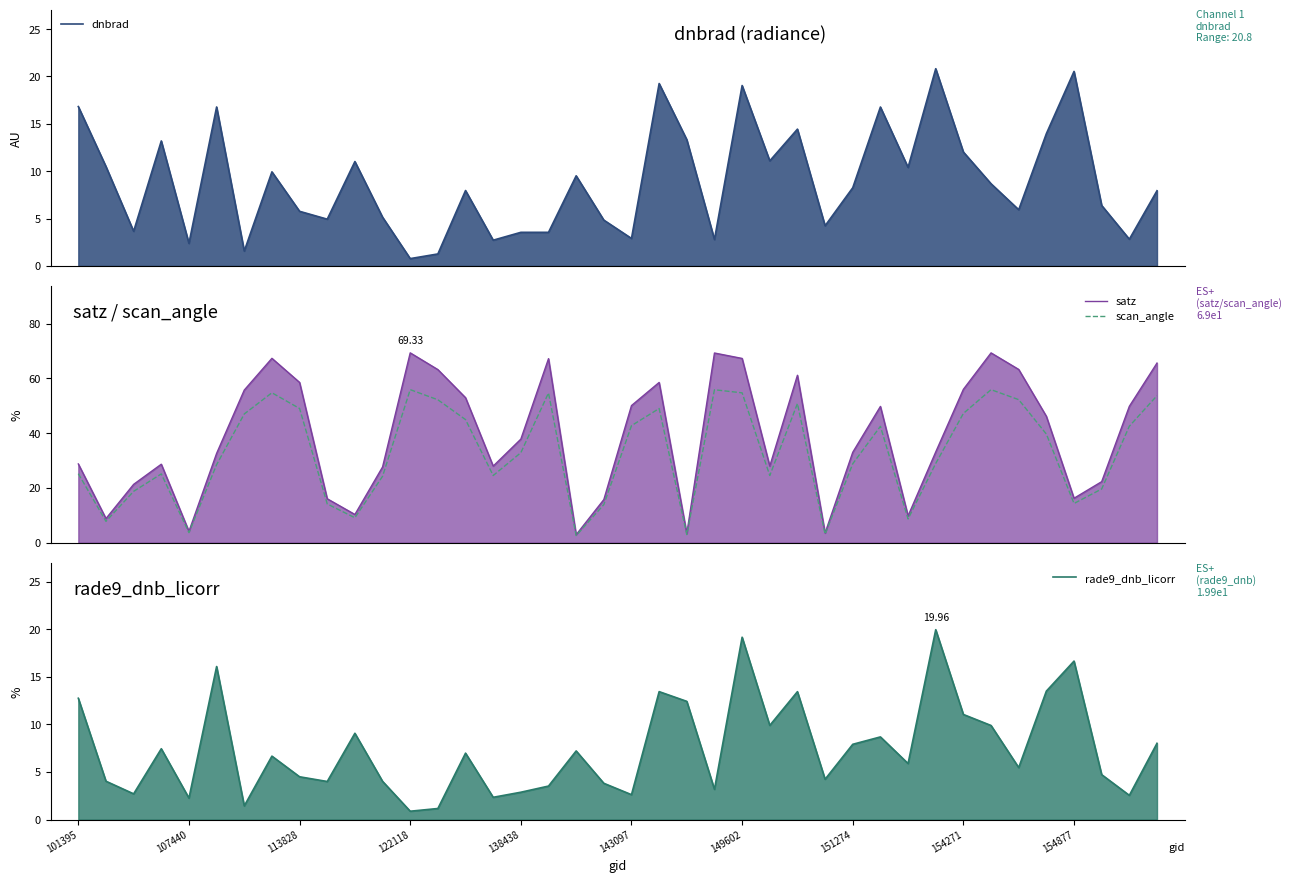

True or false: satz has a value of 87.0 at 14.

False